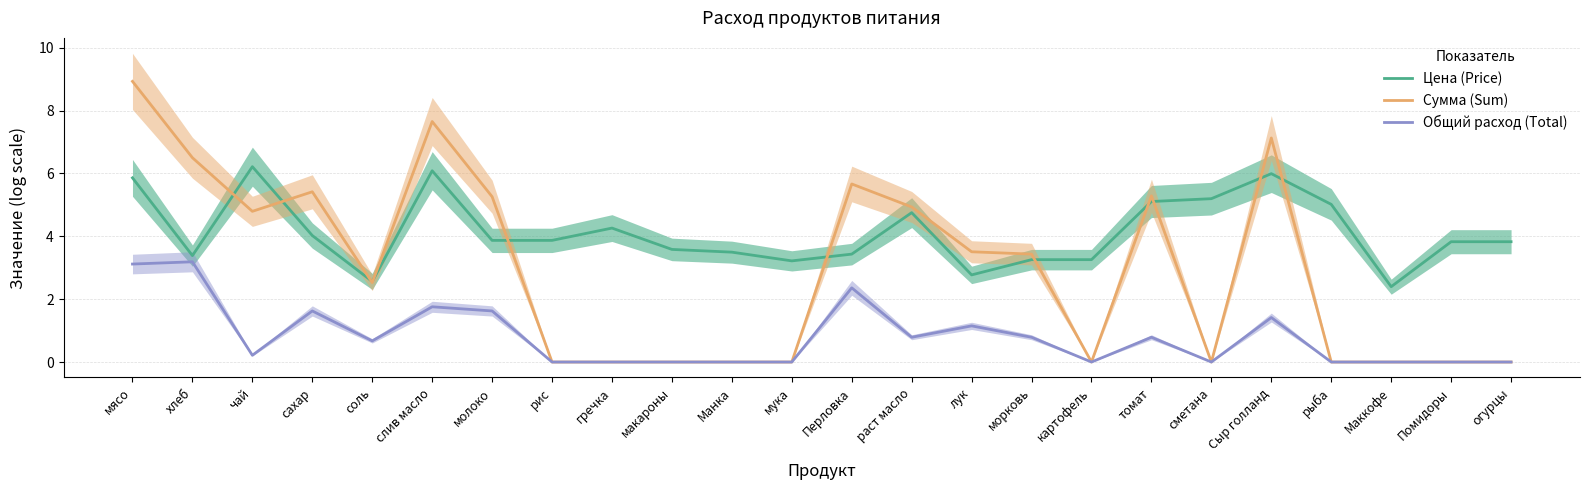

What position from the left is огурцы?

24